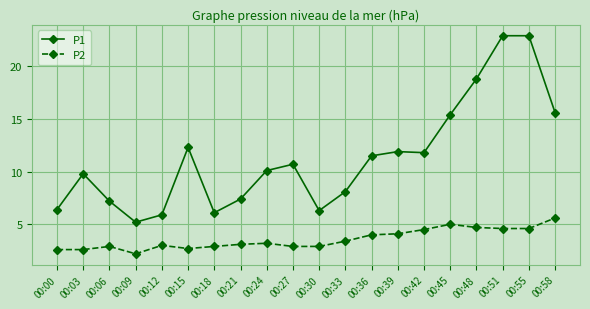

At which category does the chart reach its minimum across all series?

00:09